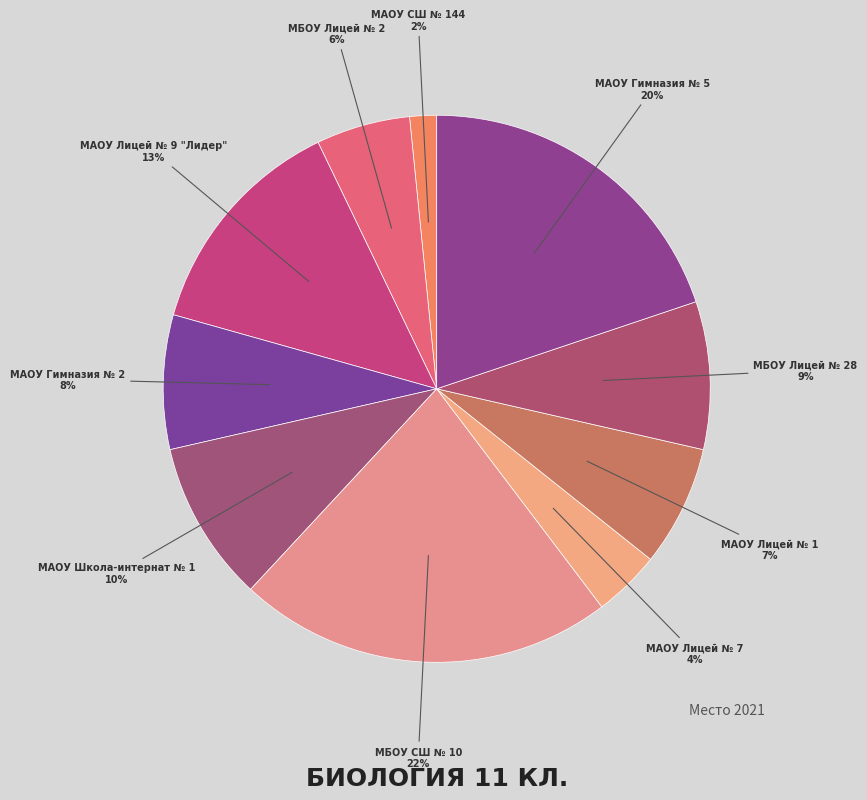

Which has a higher value, МАОУ Лицей № 7 or МАОУ Лицей № 9 "Лидер"?

МАОУ Лицей № 9 "Лидер"